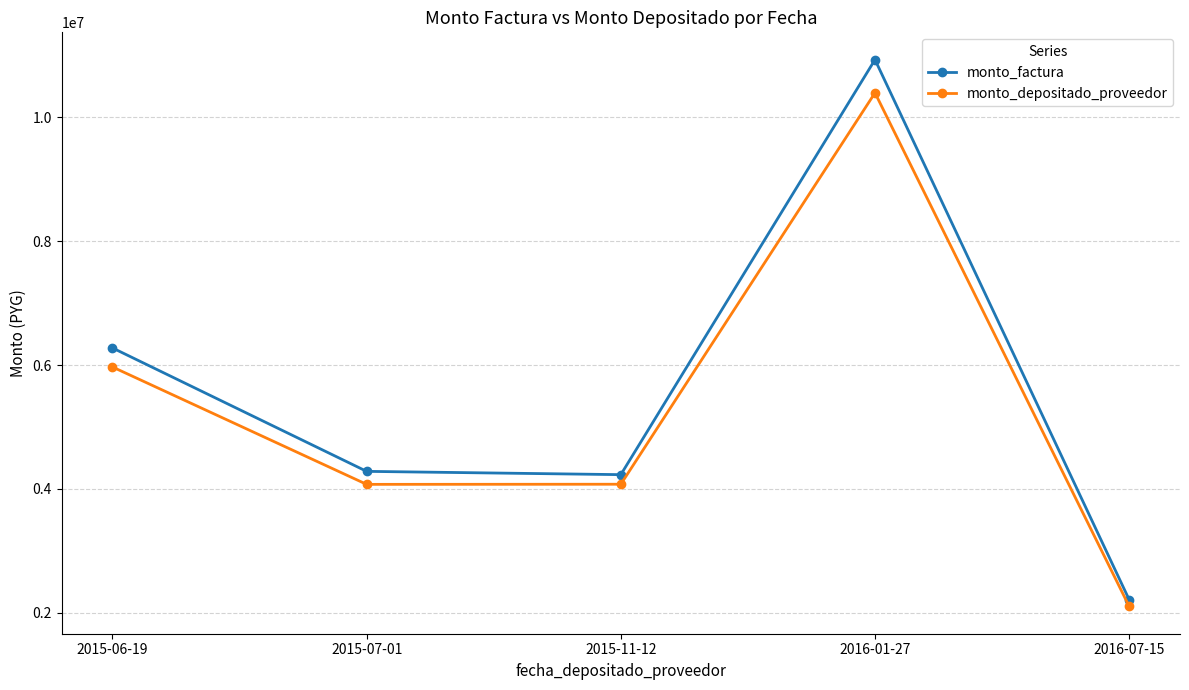

What are all the series names shown in the legend?

monto_factura, monto_depositado_proveedor